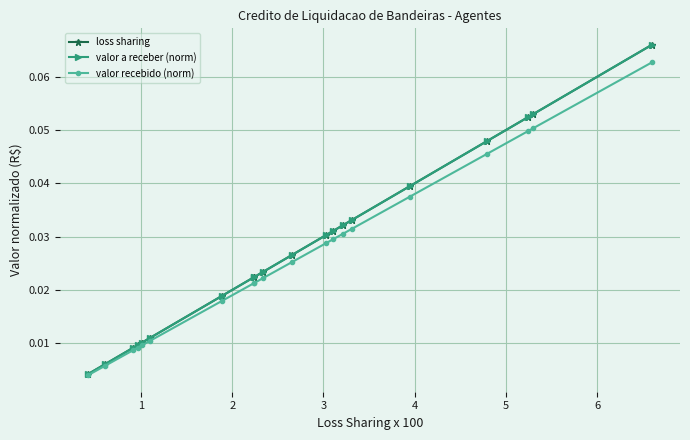

Does the chart have visible grid lines?

Yes